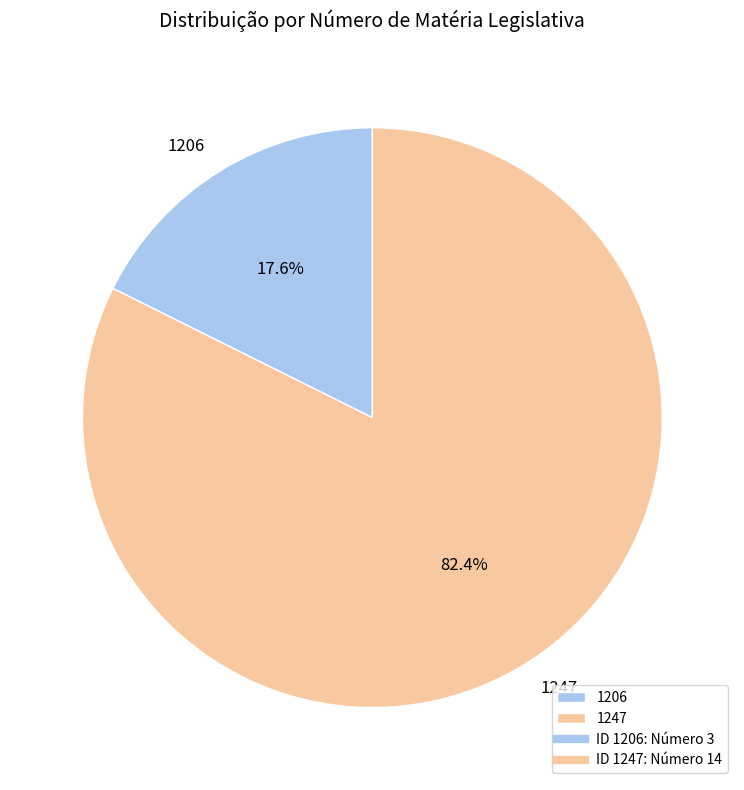

What percentage is NOT represented by 1247?

17.6%